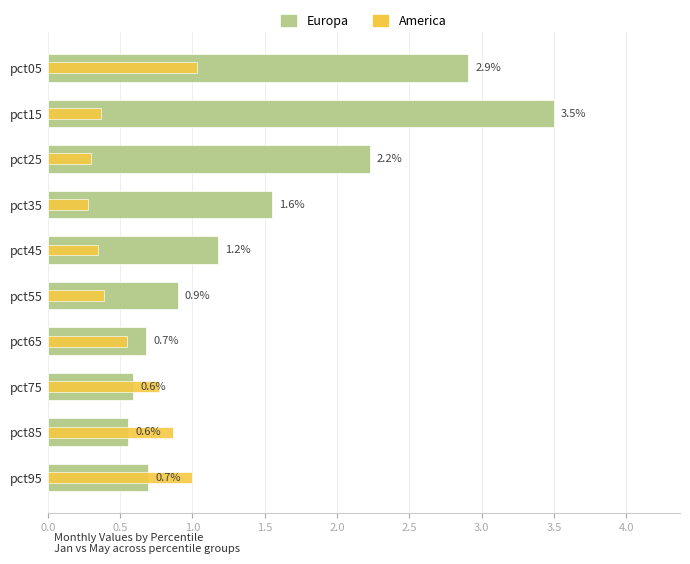

Reading left to right, transcribe all the data shown in this chart.

Europa: 2.9	3.5	2.2	1.6	1.2	0.9	0.7	0.6	0.6	0.7
America: 1.0	0.4	0.3	0.3	0.3	0.4	0.5	0.8	0.9	1.0